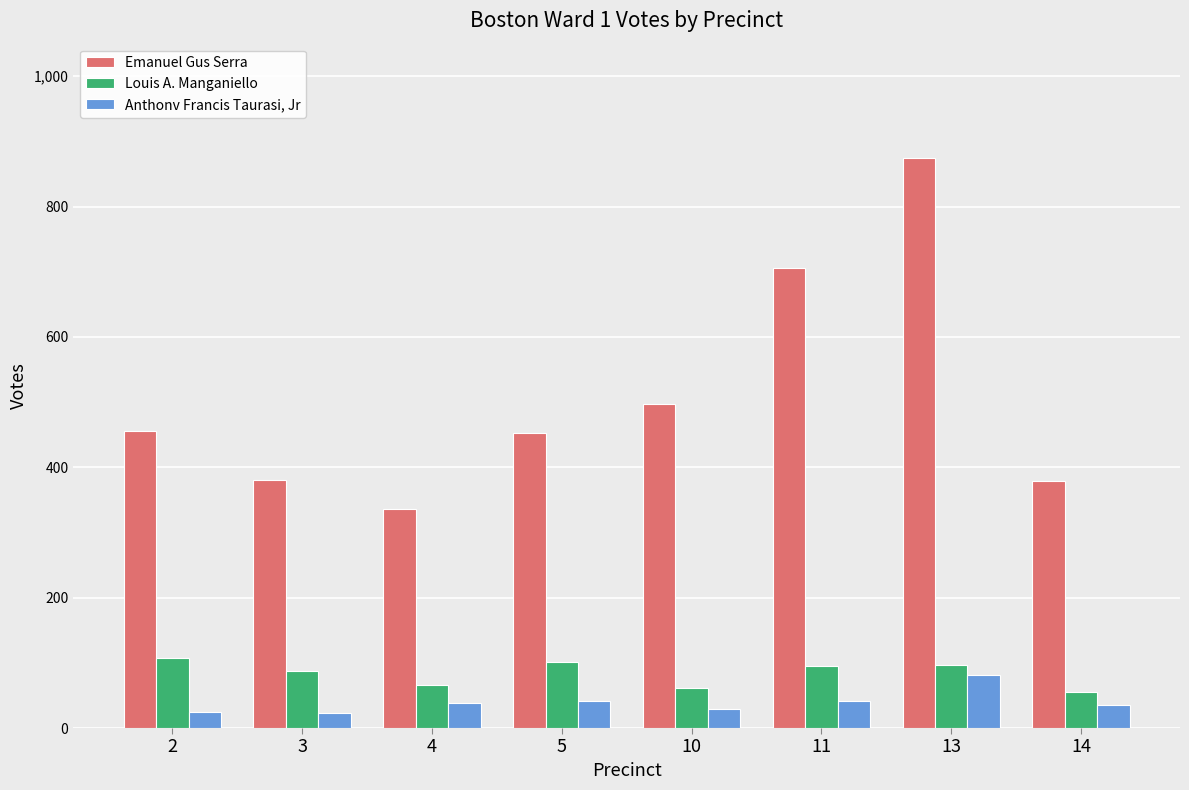

The value of Louis A. Manganiello at 4 is 66. True or false?

True